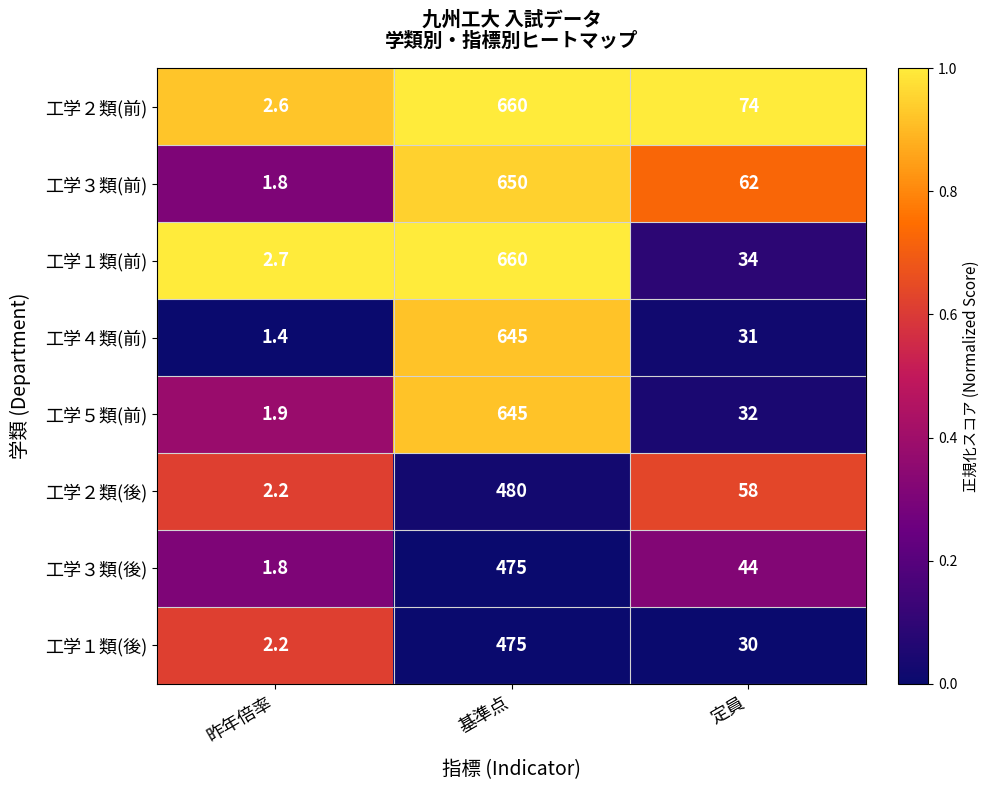

Which series has the largest total across all categories?

工学２類(前)